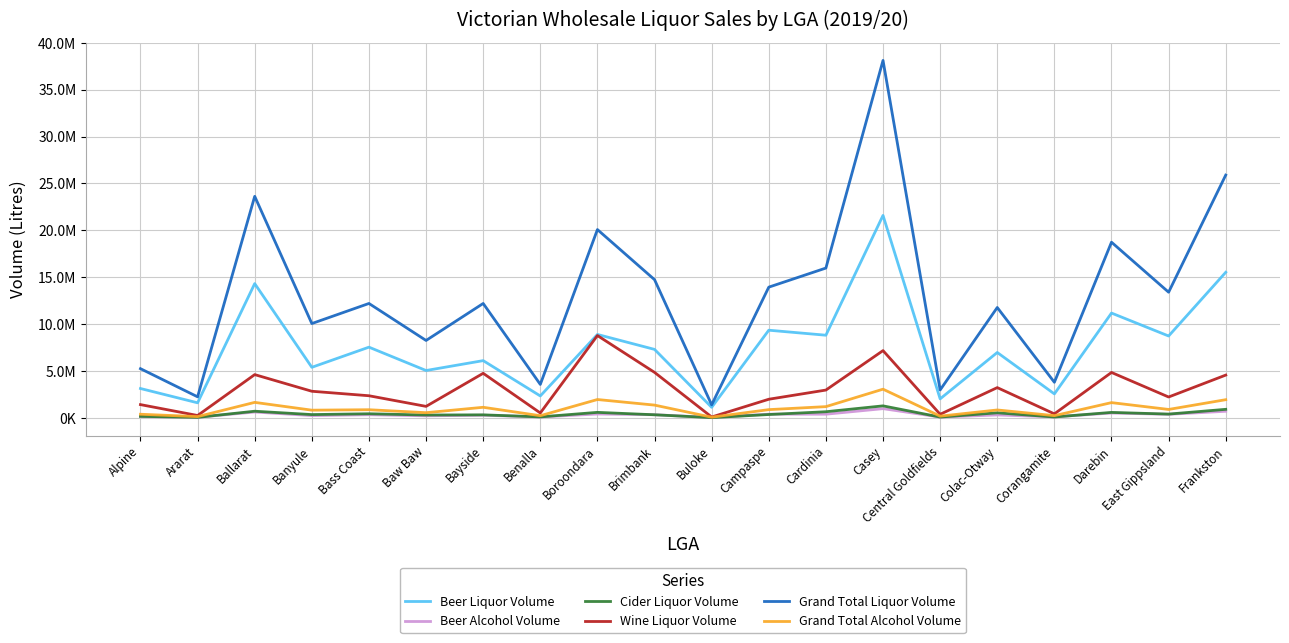

True or false: Wine Liquor Volume and Grand Total Liquor Volume cross at least once.

False